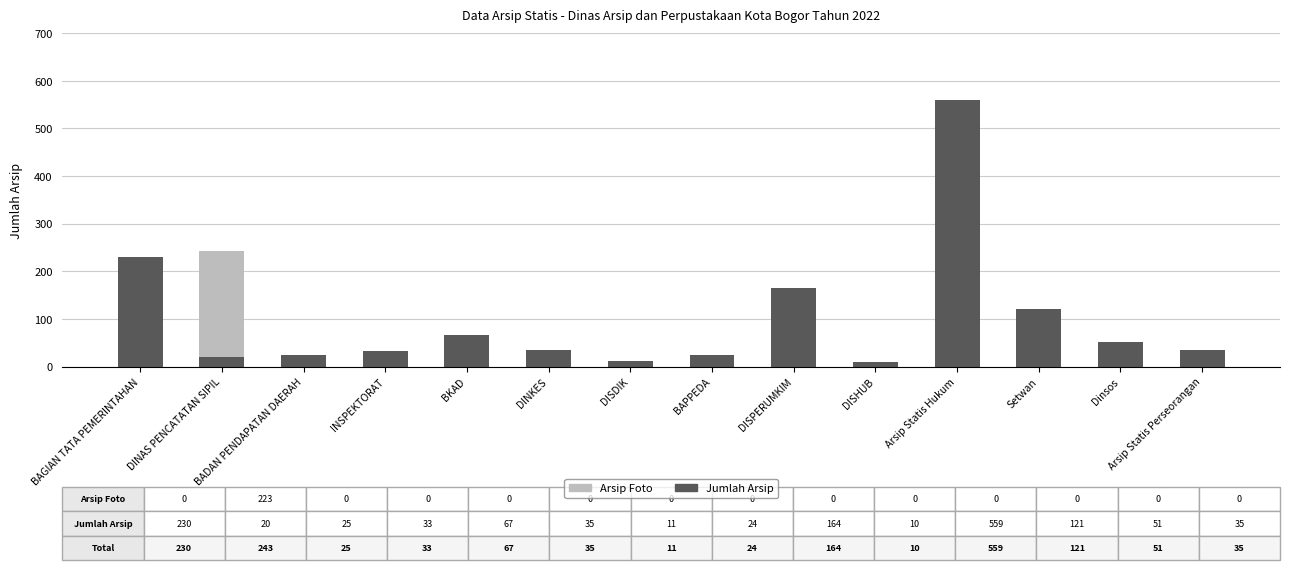

Is it true that Jumlah Arsip equals 35 at Arsip Statis Perseorangan?

True